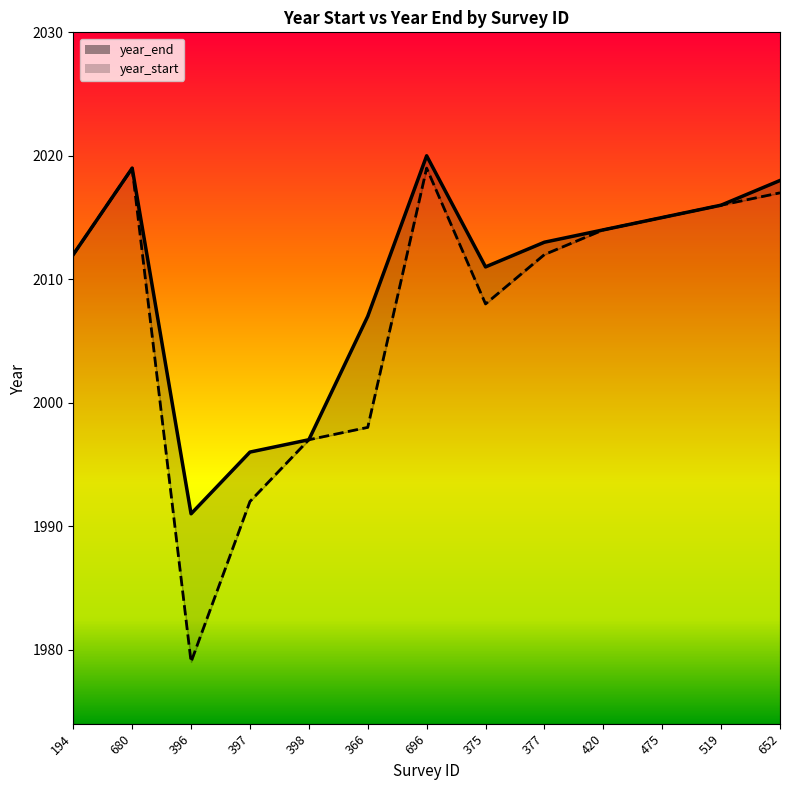

What is the minimum value for year_end?

1991